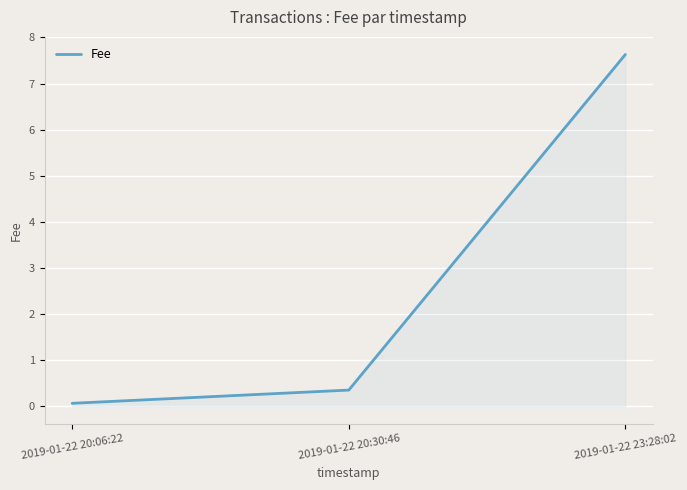

Between 2019-01-22 20:06:22 and 2019-01-22 20:30:46, which is larger?

2019-01-22 20:30:46